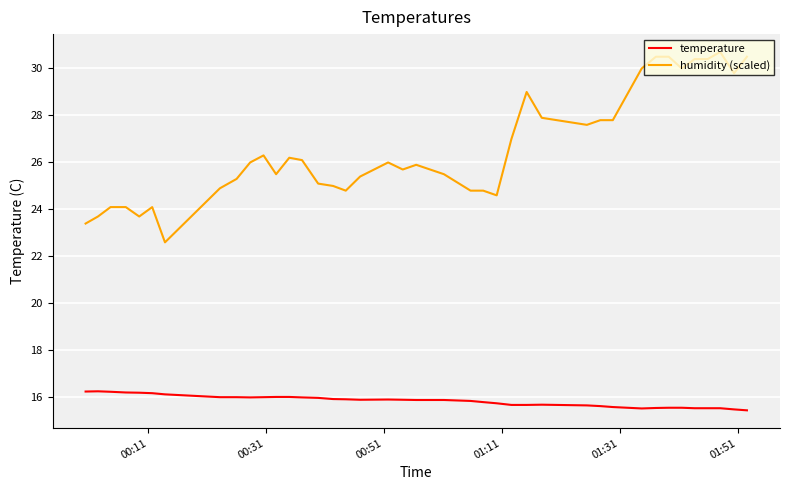

What is the difference between the maximum and minimum values in the temperature series?

0.8